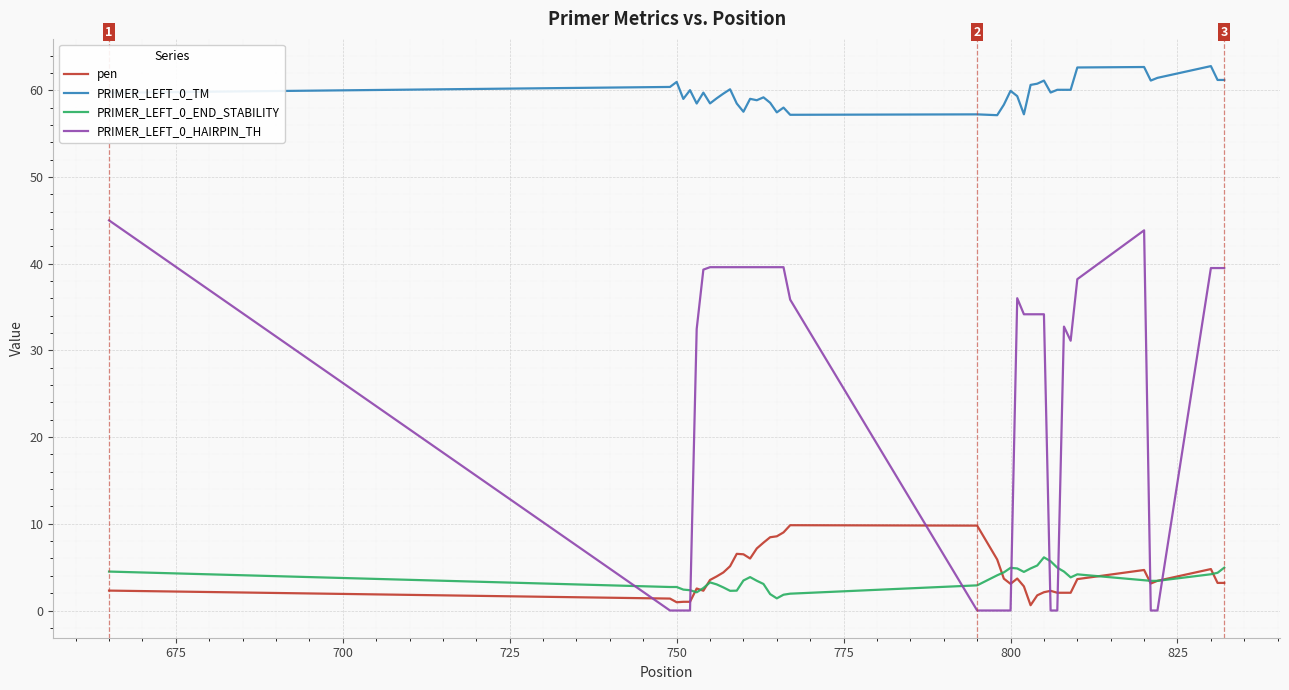

True or false: PRIMER_LEFT_0_HAIRPIN_TH and PRIMER_LEFT_0_END_STABILITY intersect in this chart.

True